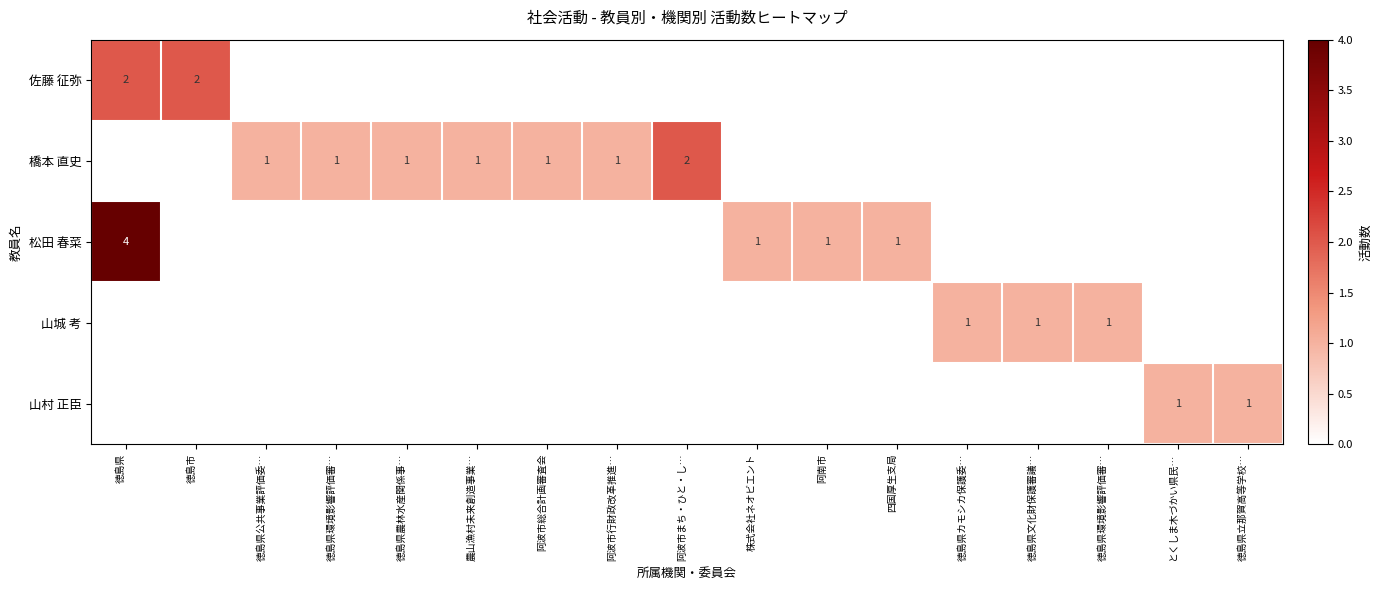

What is the greatest value displayed?

4